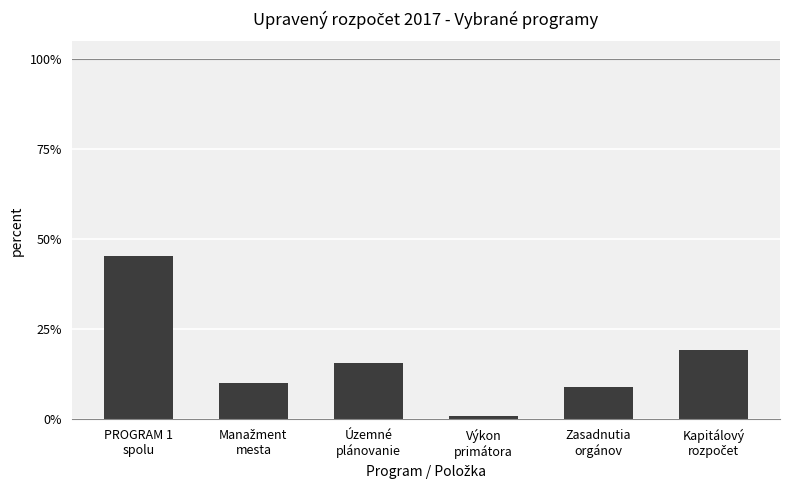

Are the bars horizontal?

No